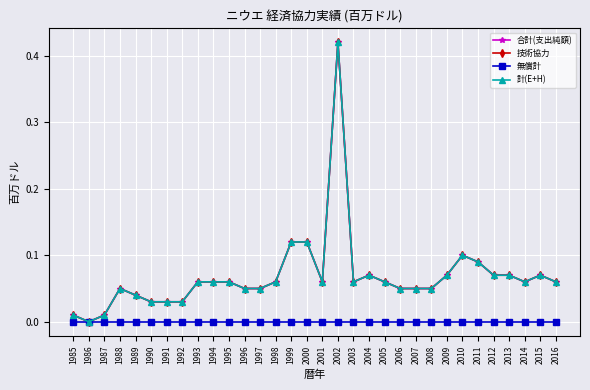

Is this an area chart (filled region under the line)?

No